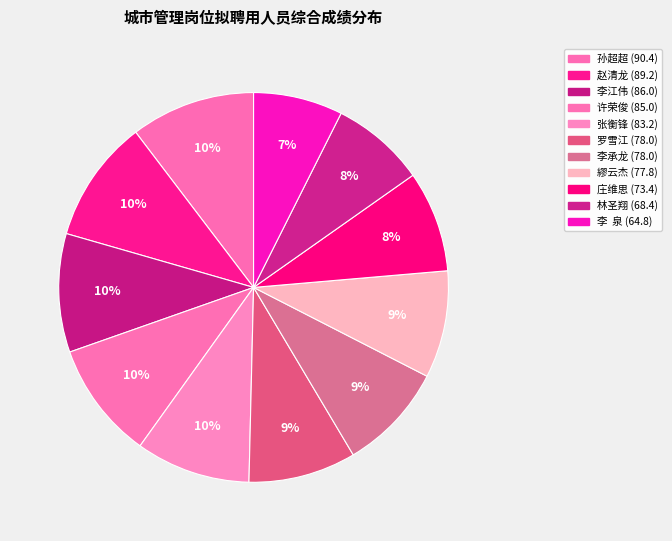

How many segments does this pie chart have?

11